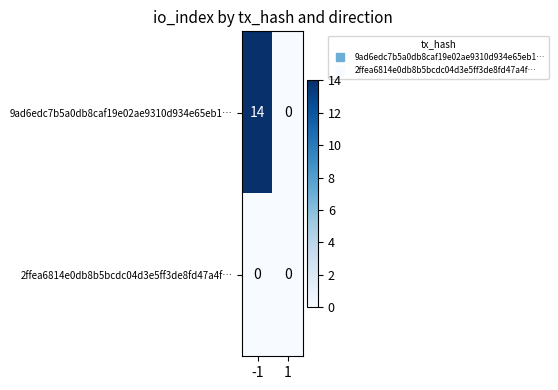

Reading right to left, what are all the values shown in this chart?

9ad6edc7b5a0db8caf19e02ae9310d934e65eb1…: 0	14
2ffea6814e0db8b5bcdc04d3e5ff3de8fd47a4f…: 0	0